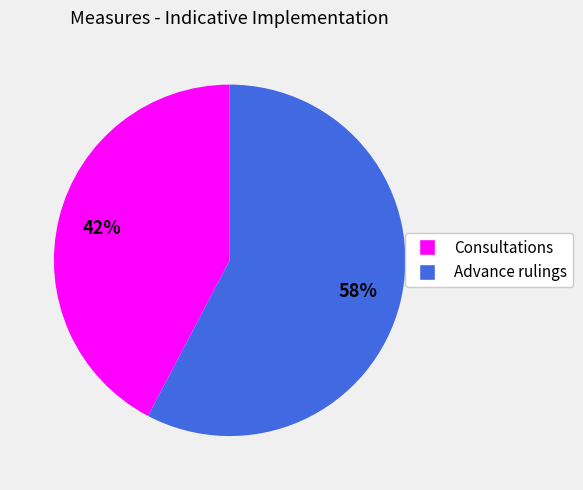

To the nearest percent, what is the average slice percentage?

50%